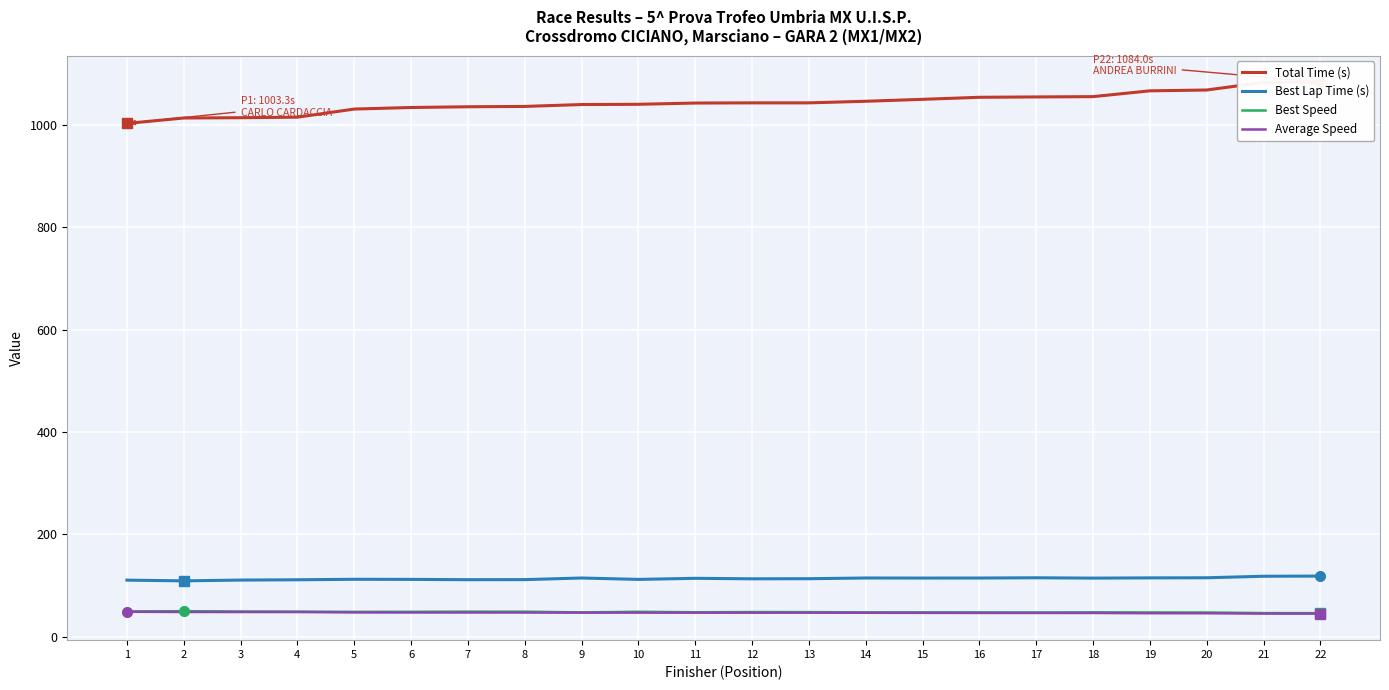

What is the difference between the maximum and second lowest values in the Average Speed series?

3.6